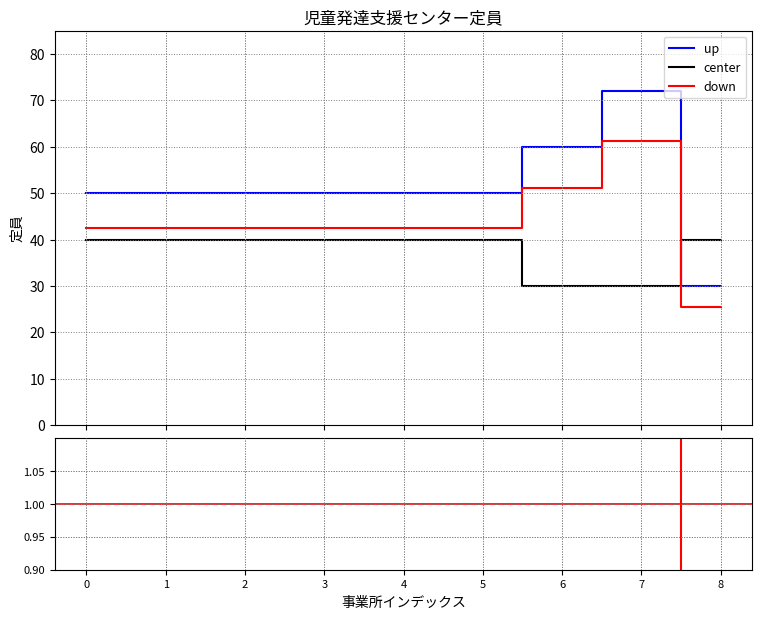

After their last crossing, which series has the higher values: down or center?

center